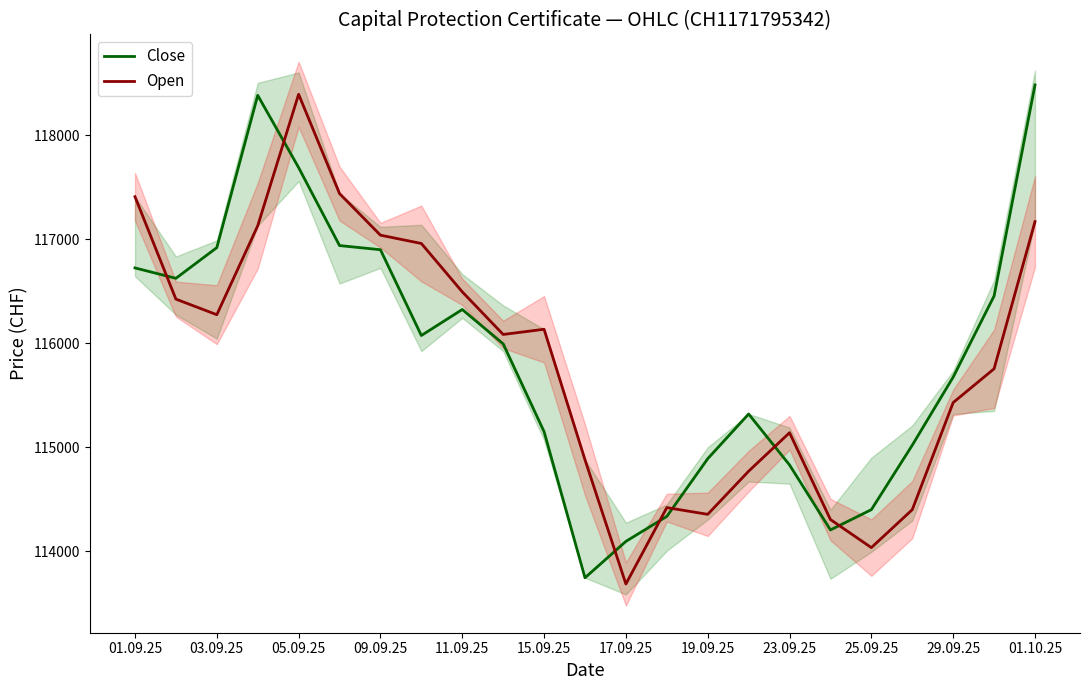

What is the difference between the second highest and minimum values in the Close series?

4640